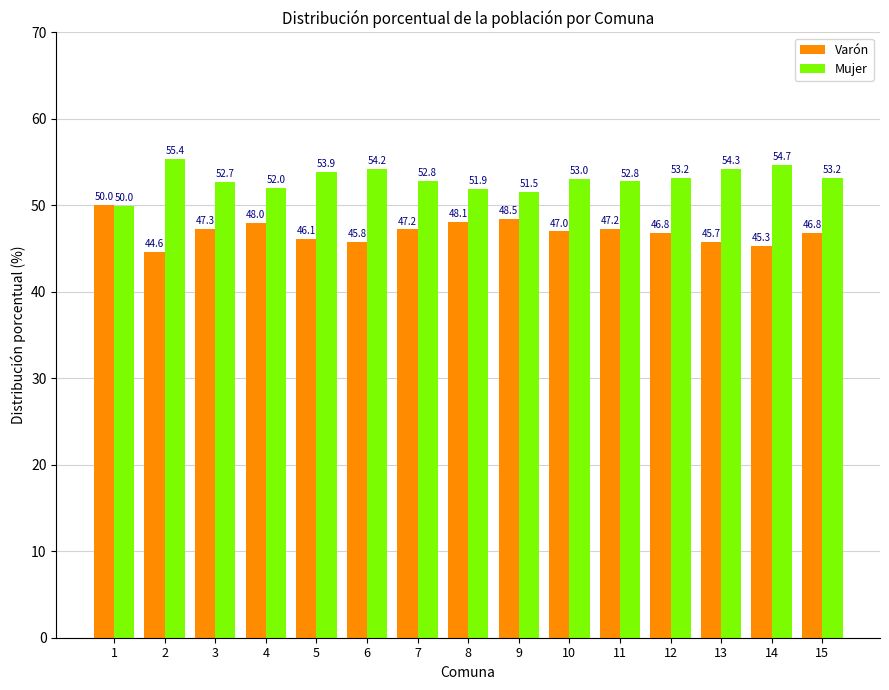

What is the value of the Mujer bar at the 4th from the left?

52.0